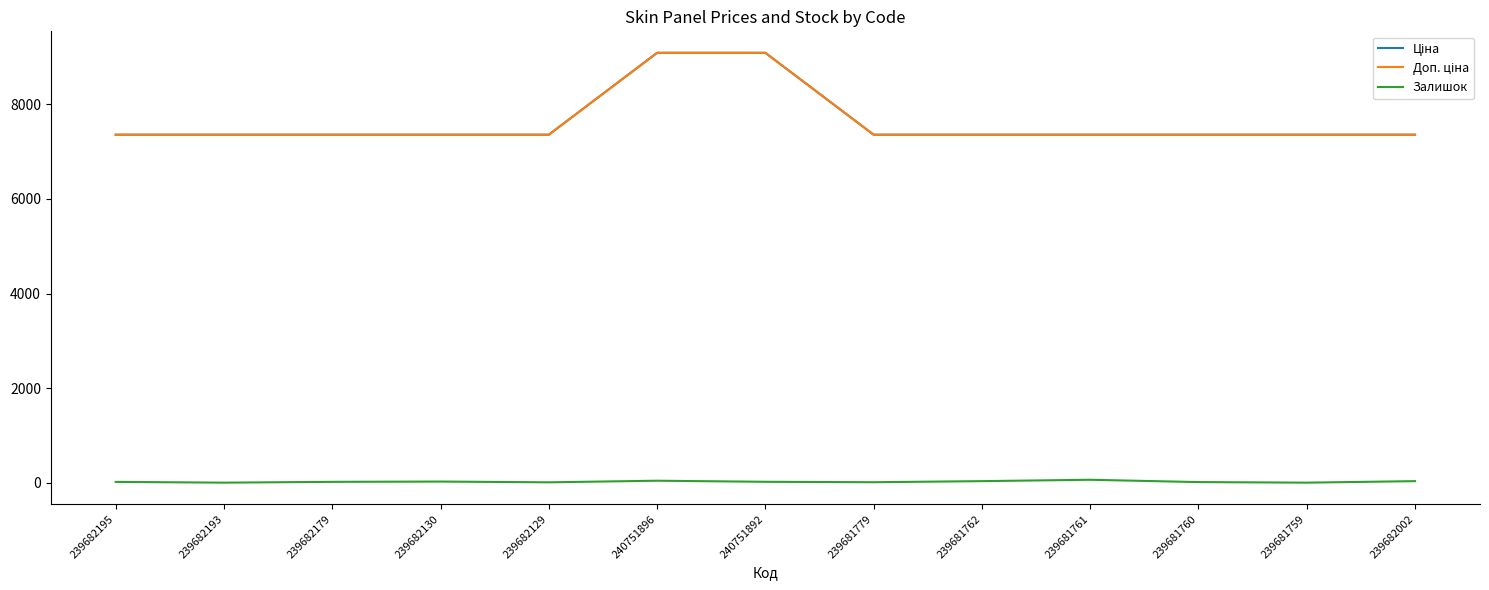

Does the chart display data point markers on the line(s)?

No